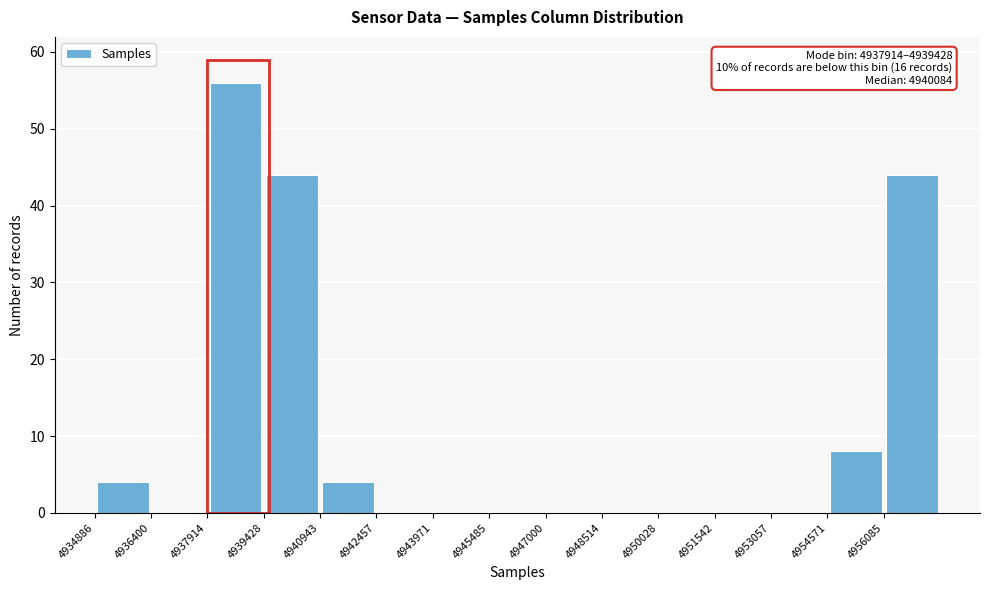

Which range on the x-axis has the tallest bar?

4938000 to 4939400